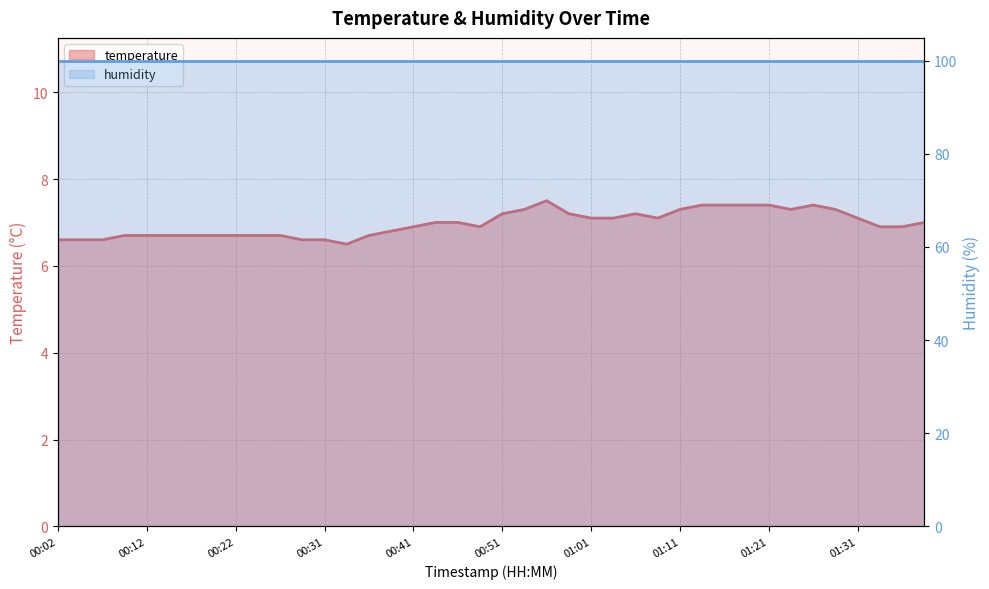

Where does the data first go above 7?

00:51